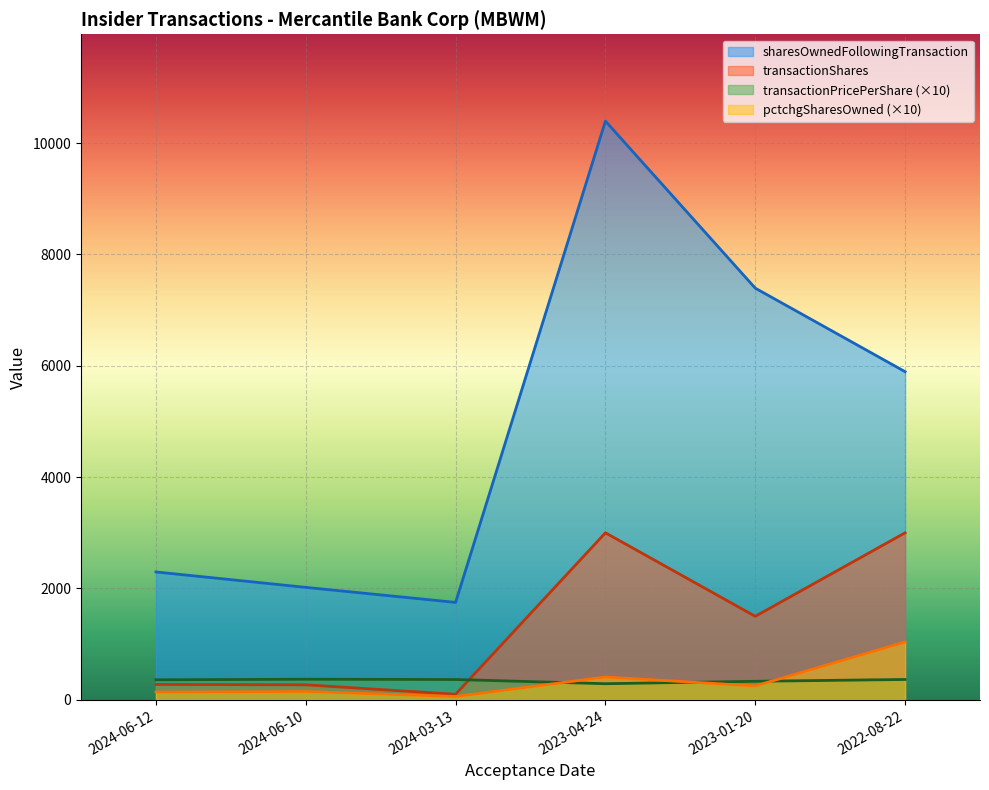

What is the difference between the second highest and minimum values in the transactionShares series?

2900.0